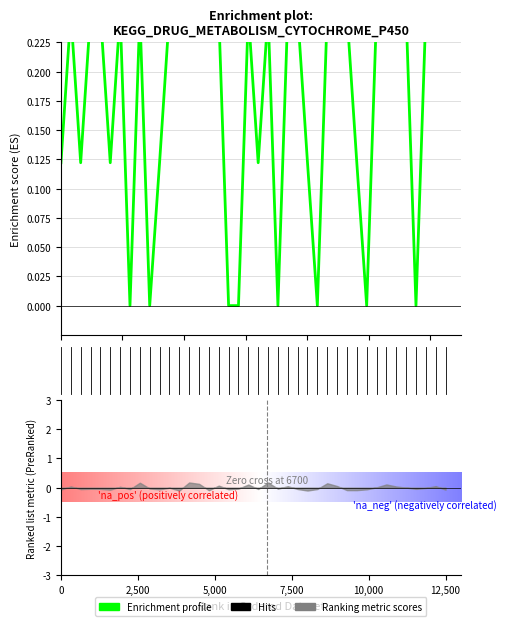

How many lines are shown in the chart?

1